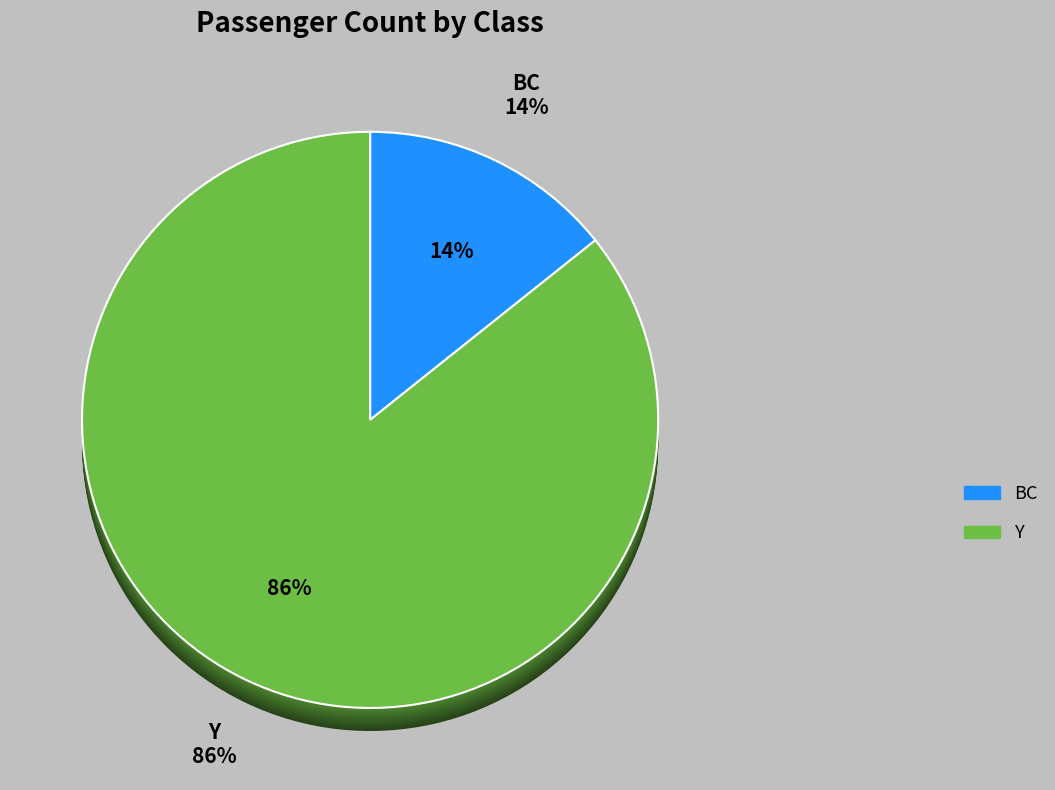

To the nearest percent, what portion does Y represent?

86%